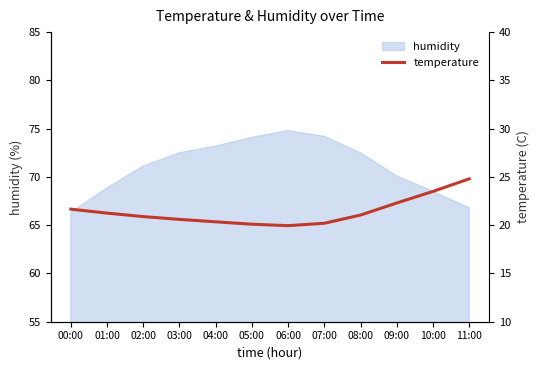

Which category has the lowest value across all series?

06:00